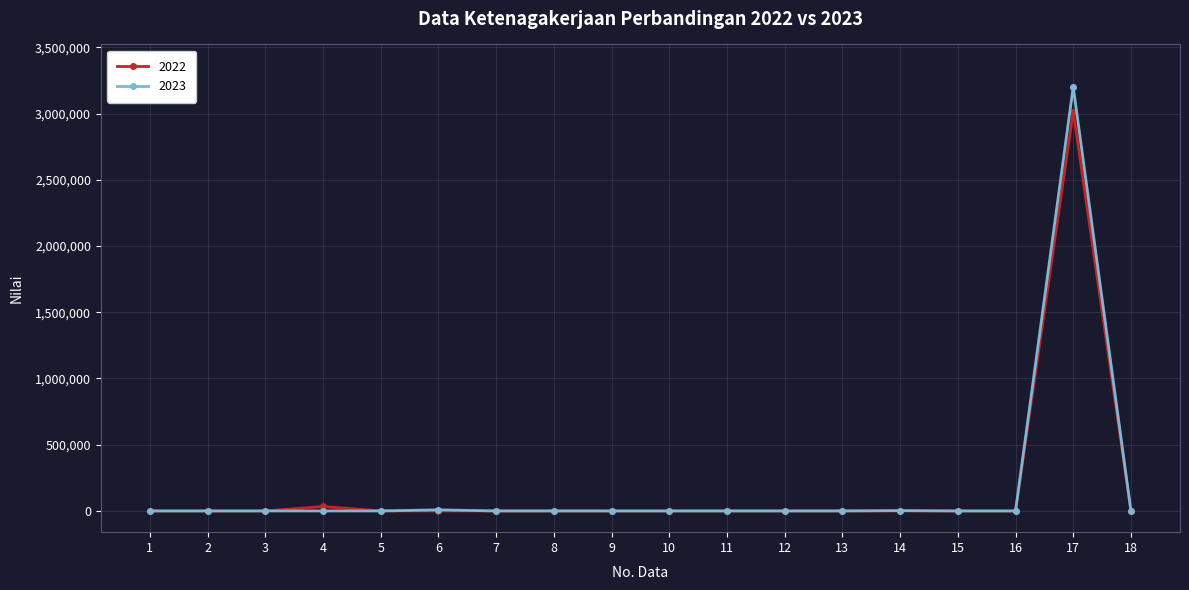

Rank the series by their maximum value, from lowest to highest.

2022, 2023